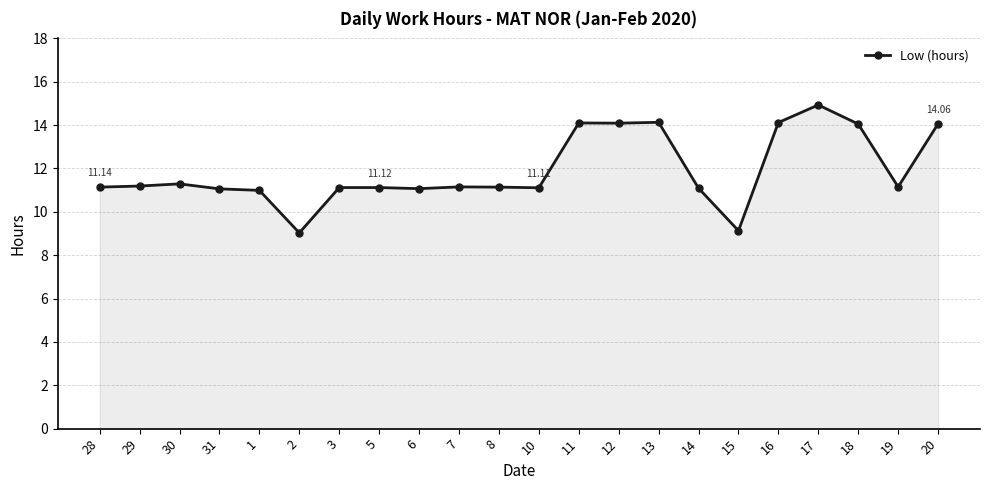

True or false: the data has more than 0 interior local peaks.

True